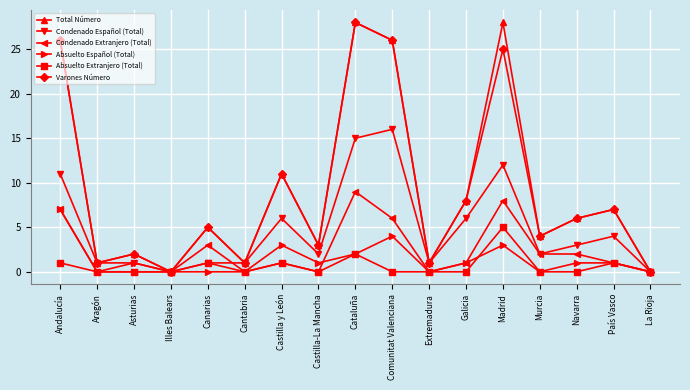

How many series are shown in this chart?

6